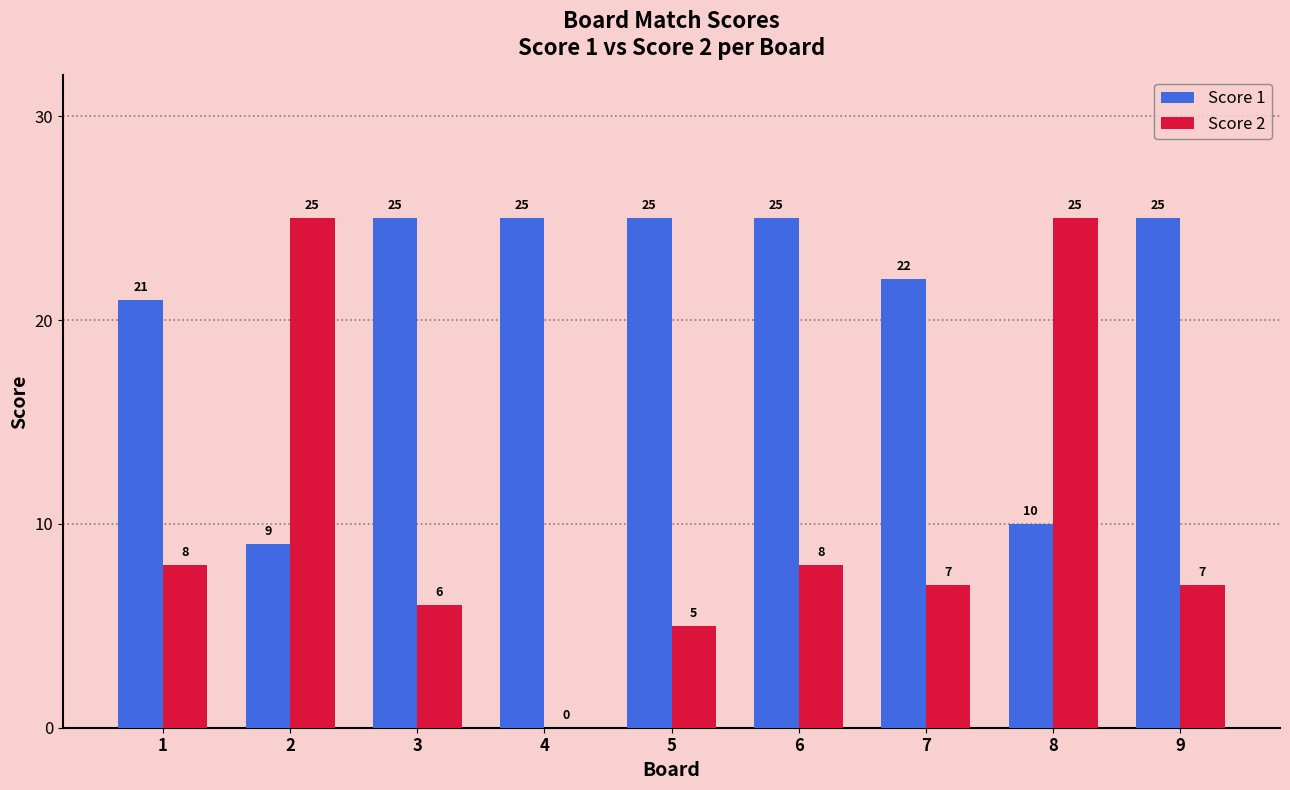

What is the maximum value for Score 2?

25